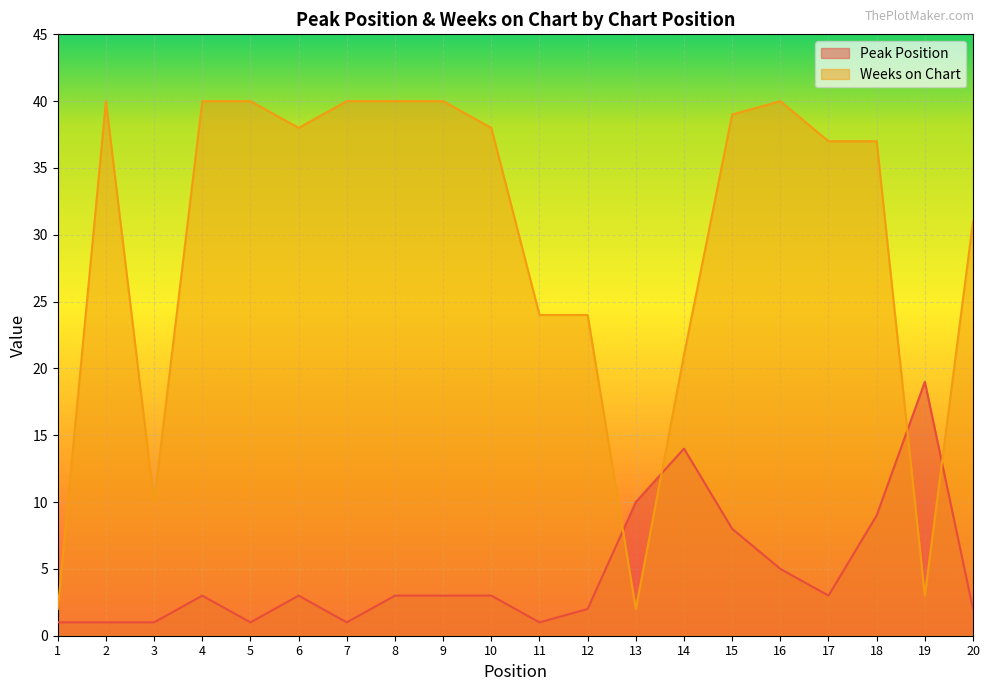

What is the value of the Peak Position point at the 18th from the left?

9